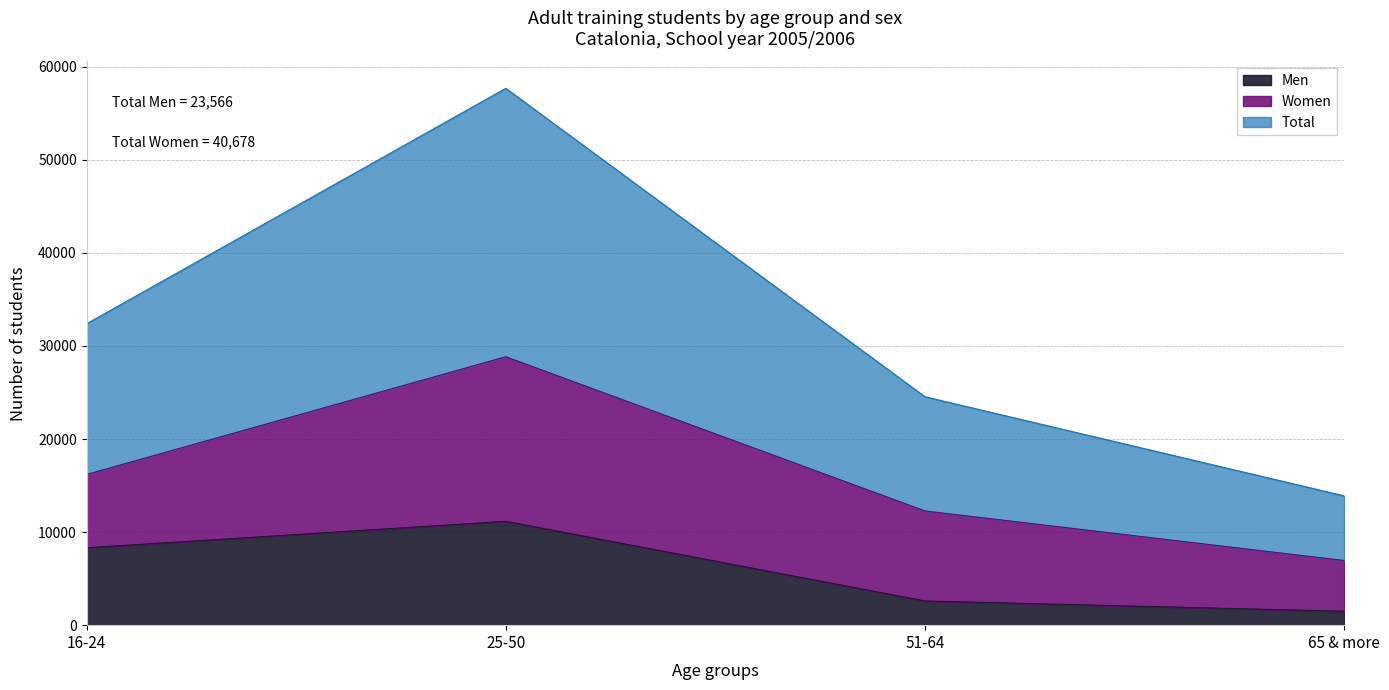

What is the highest value of the Men series?

11155